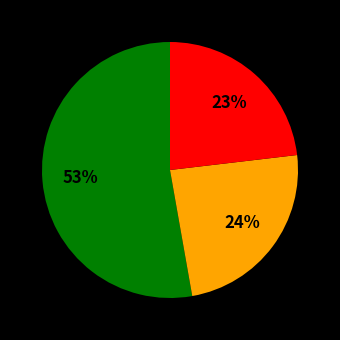

To the nearest percent, what is the average slice percentage?

33%